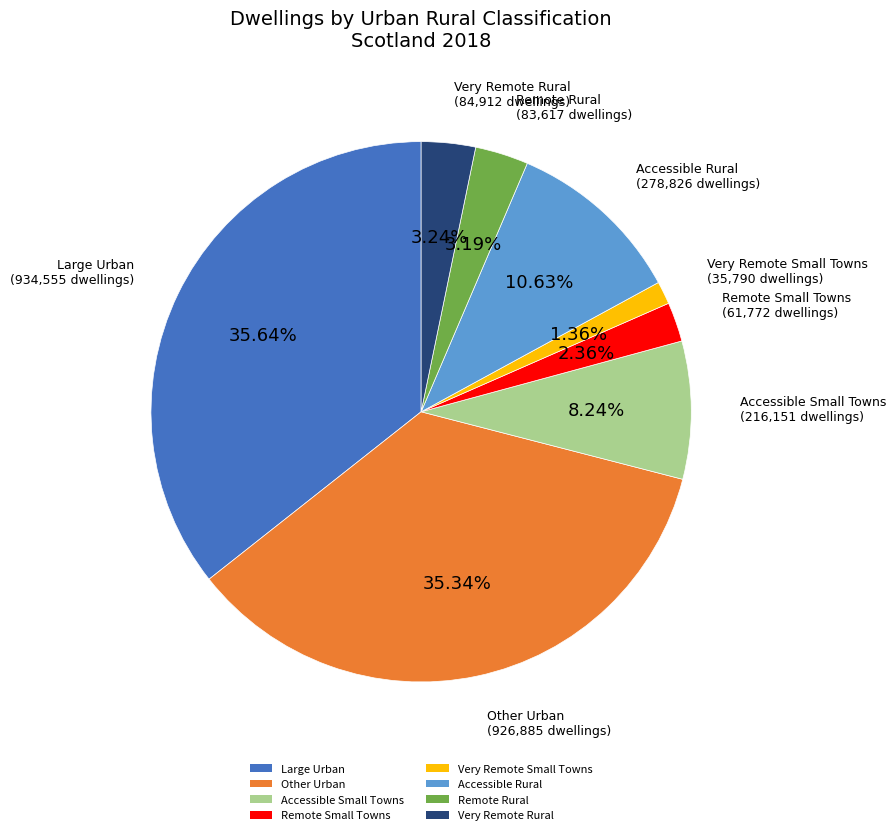

The Remote Small Towns slice represents 9% of the pie. True or false?

False